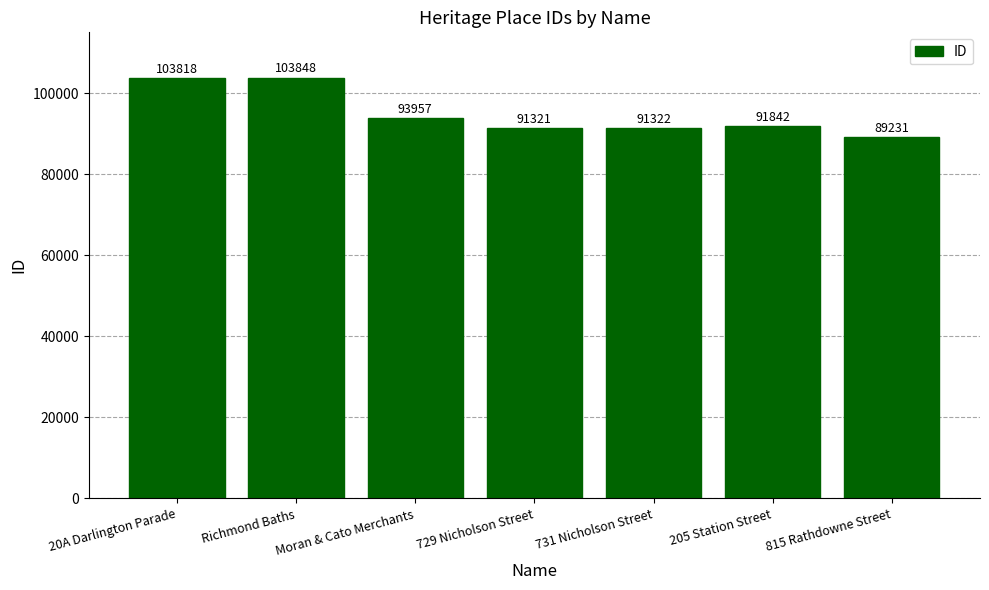

At which category does the chart reach its minimum across all series?

815 Rathdowne Street